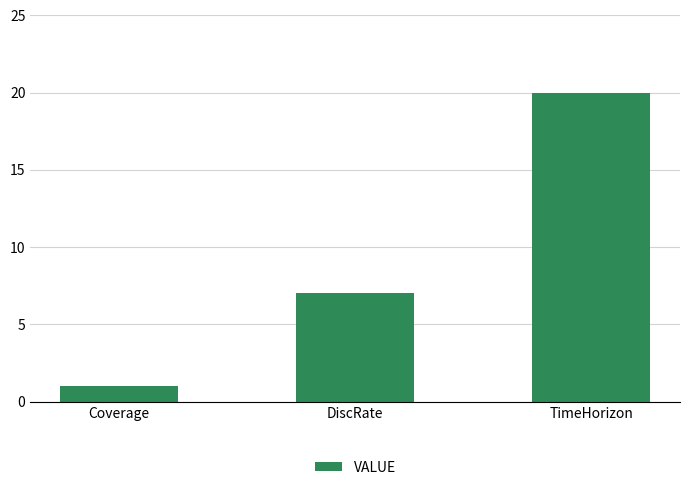

Rank the categories by value from lowest to highest.

Coverage, DiscRate, TimeHorizon